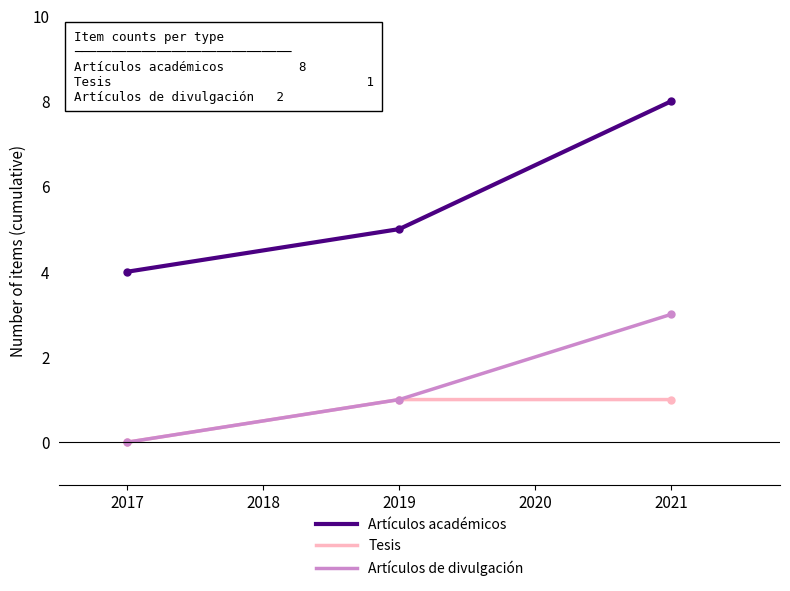

How many values in Artículos de divulgación are above zero?

2